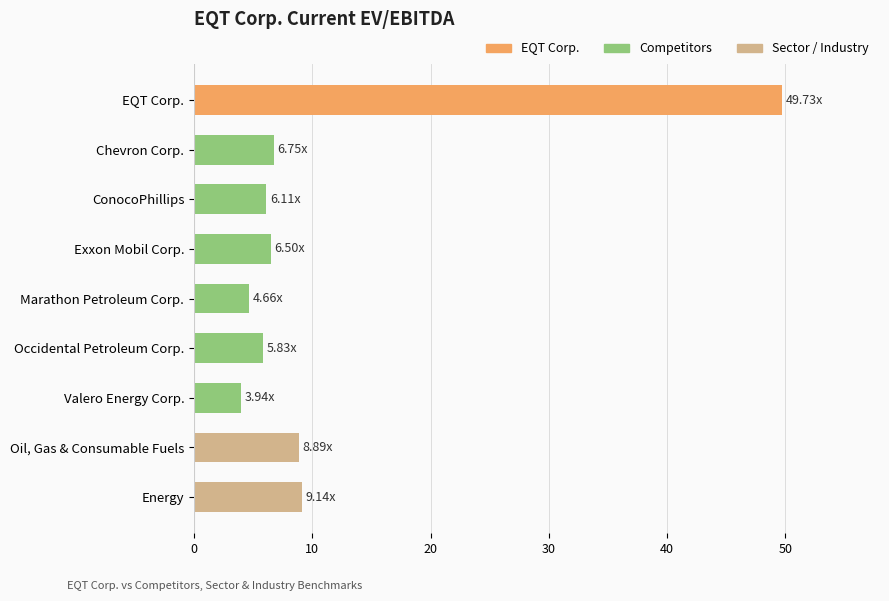

Between Chevron Corp. and Valero Energy Corp., which is larger?

Chevron Corp.